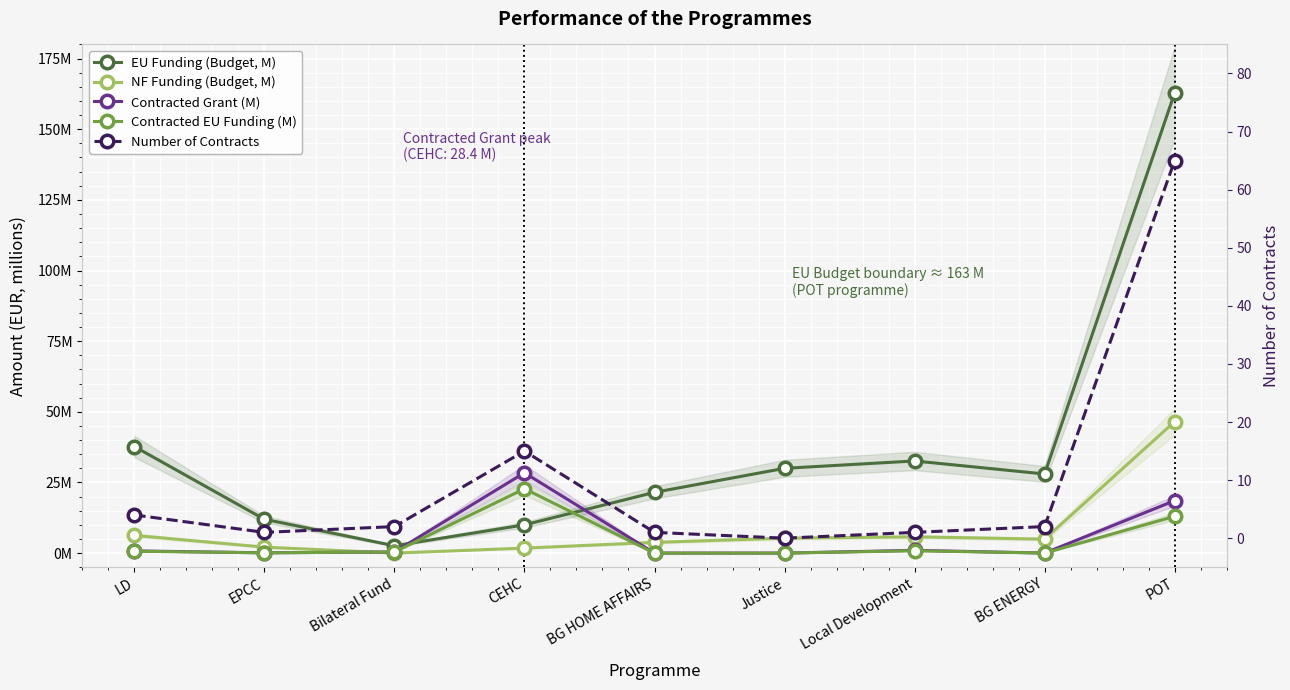

Between LD and CEHC, which series saw the biggest shift?

EU Funding (Budget, M)